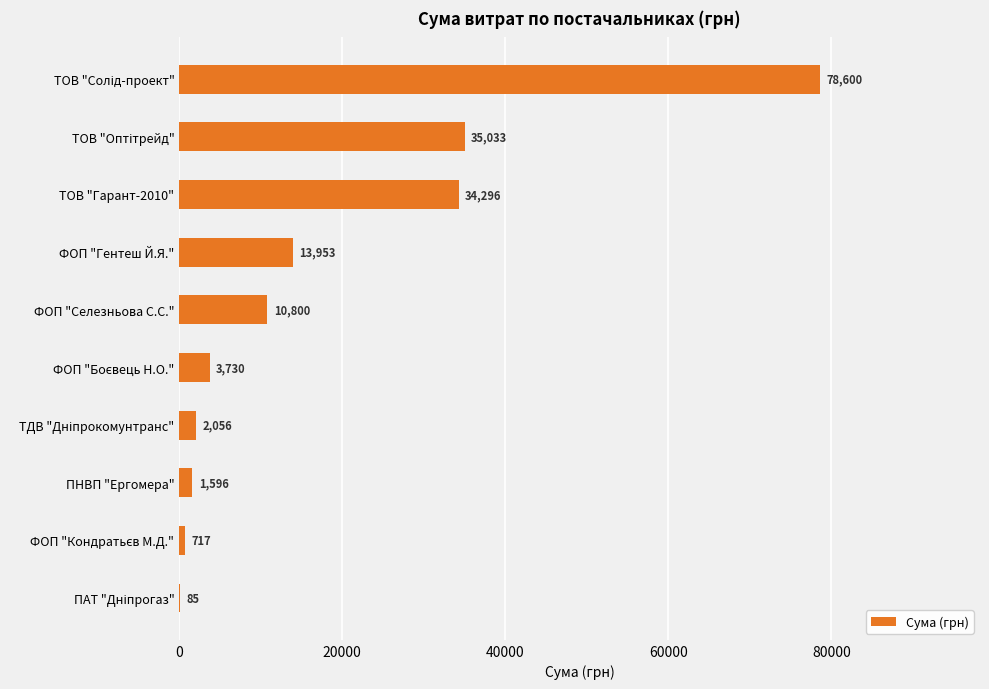

What is the sum of the values at ТОВ "Гарант-2010" and ФОП "Селезньова С.С."?

45096.0